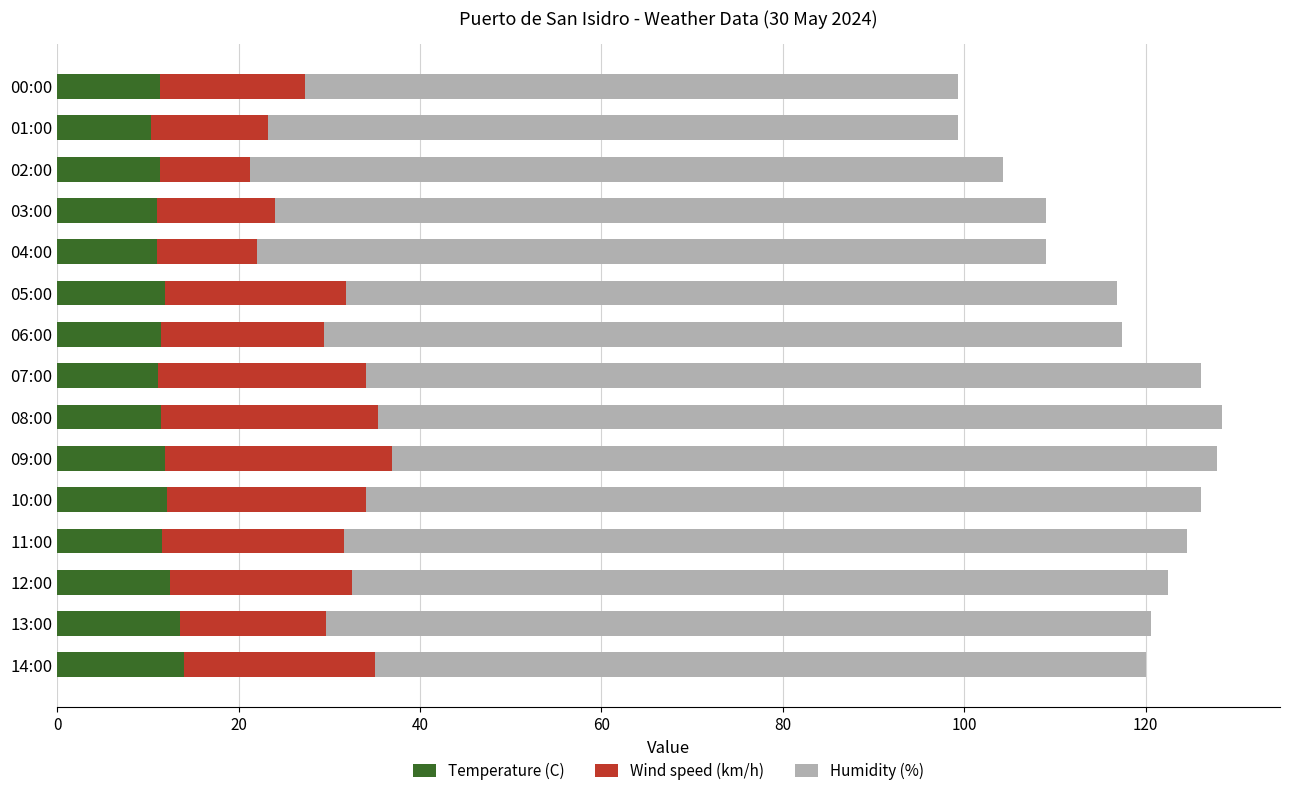

How many distinct data groups are displayed?

3